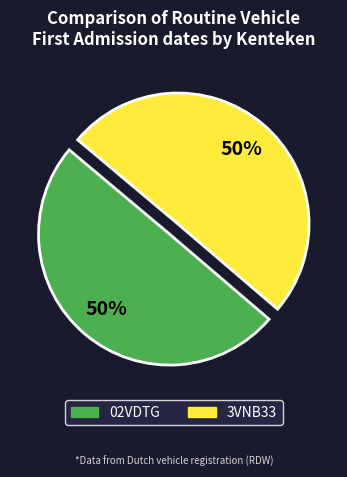

Count the number of slices in the pie.

2